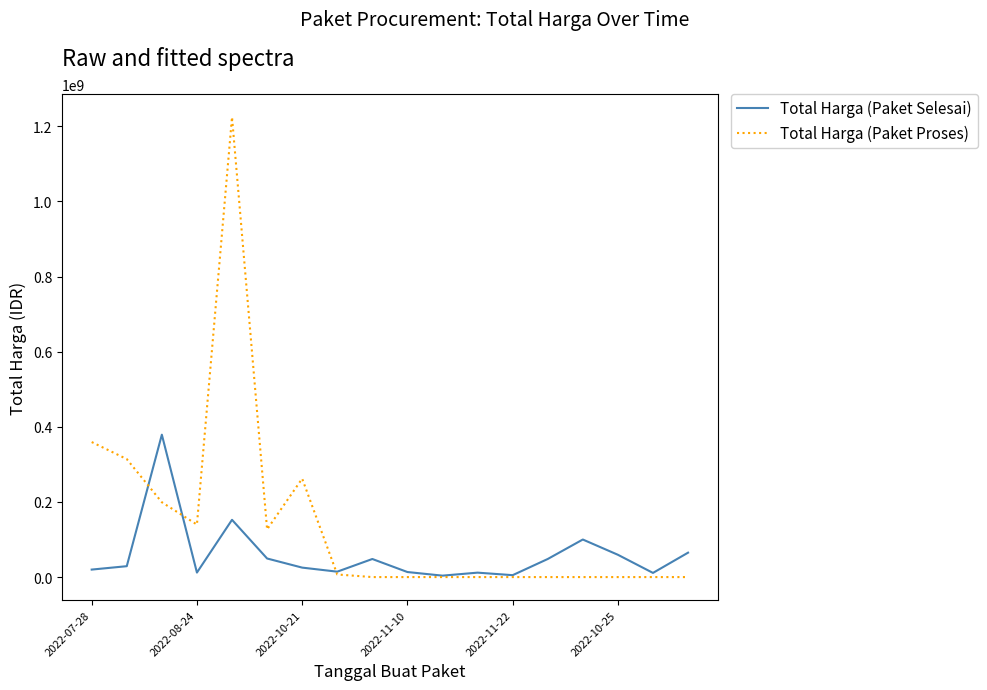

How many lines are shown in the chart?

2